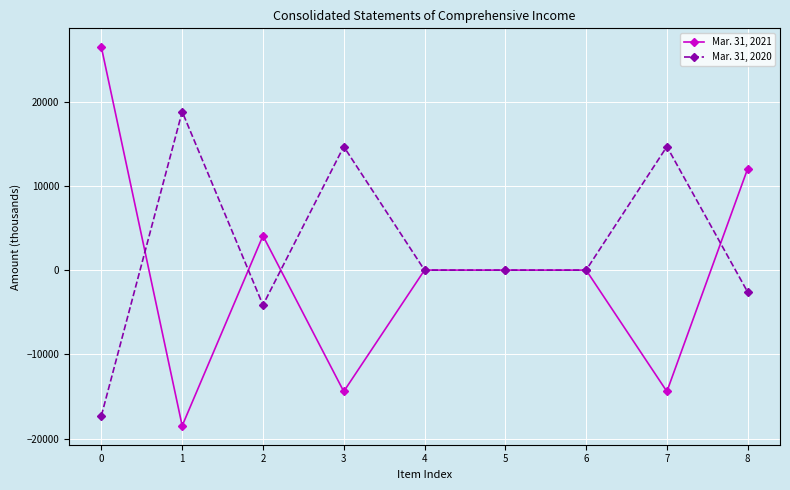

Which series has the largest range (max minus min)?

Mar. 31, 2021